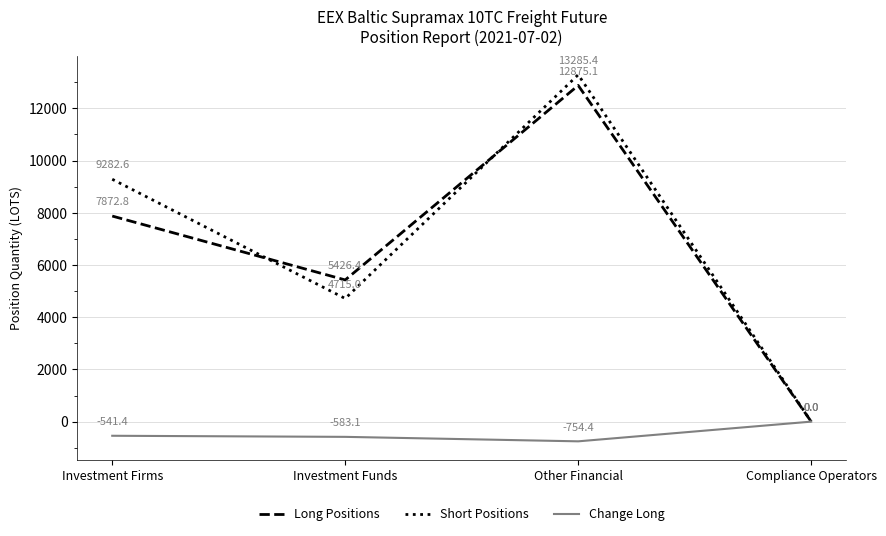

What is the greatest value displayed?

13285.4